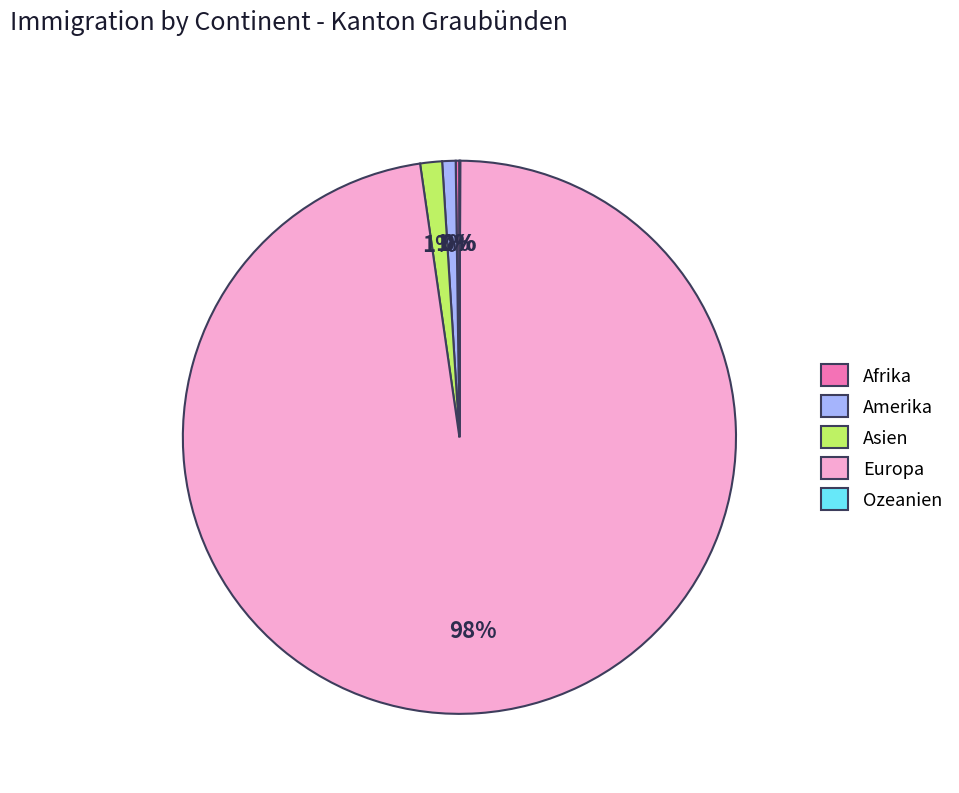

To the nearest percent, what is the average slice percentage?

20%